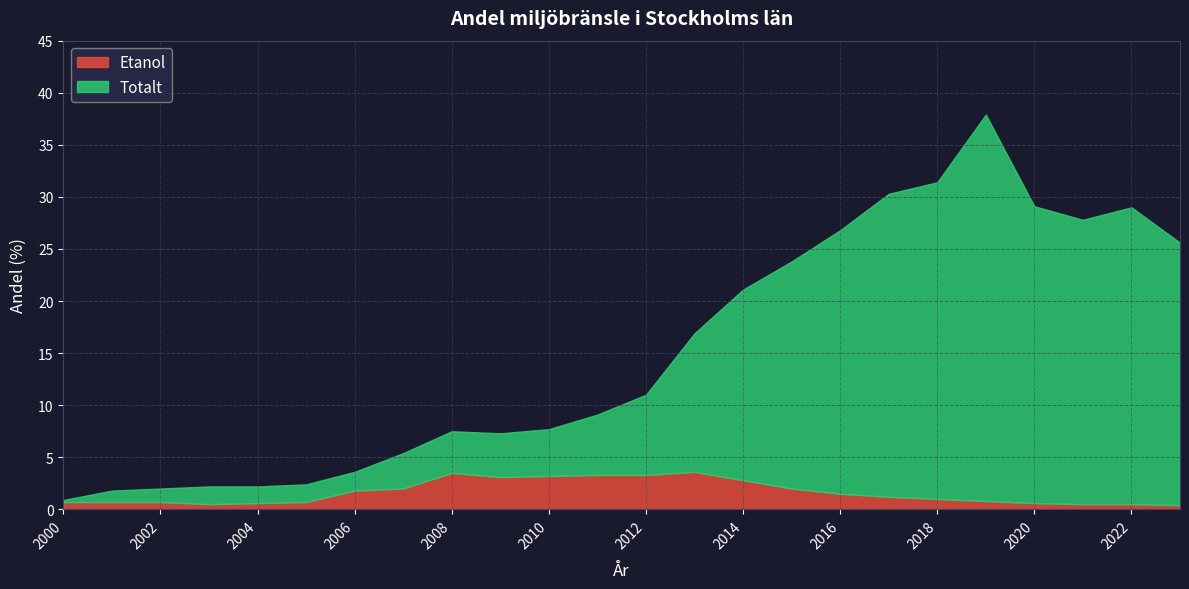

Where is the first local minimum for Totalt?

2009